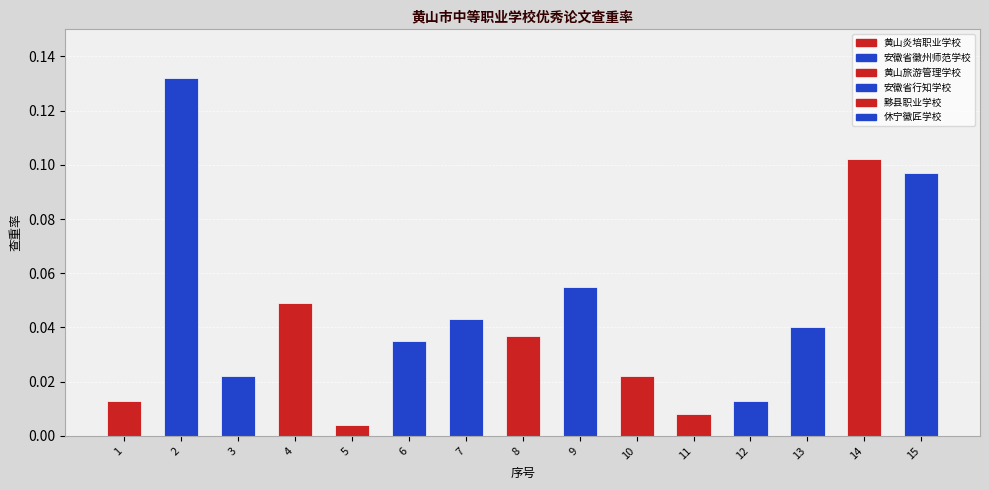

Reading left to right, transcribe all the data shown in this chart.

1=0.0	2=0.1	3=0.0	4=0.0	5=0.0	6=0.0	7=0.0	8=0.0	9=0.1	10=0.0	11=0.0	12=0.0	13=0.0	14=0.1	15=0.1